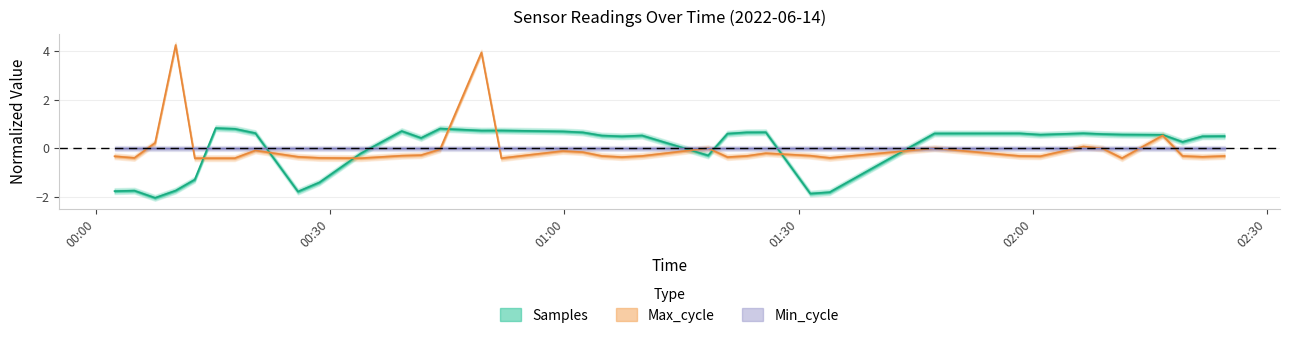

How many data points does each series have?

37